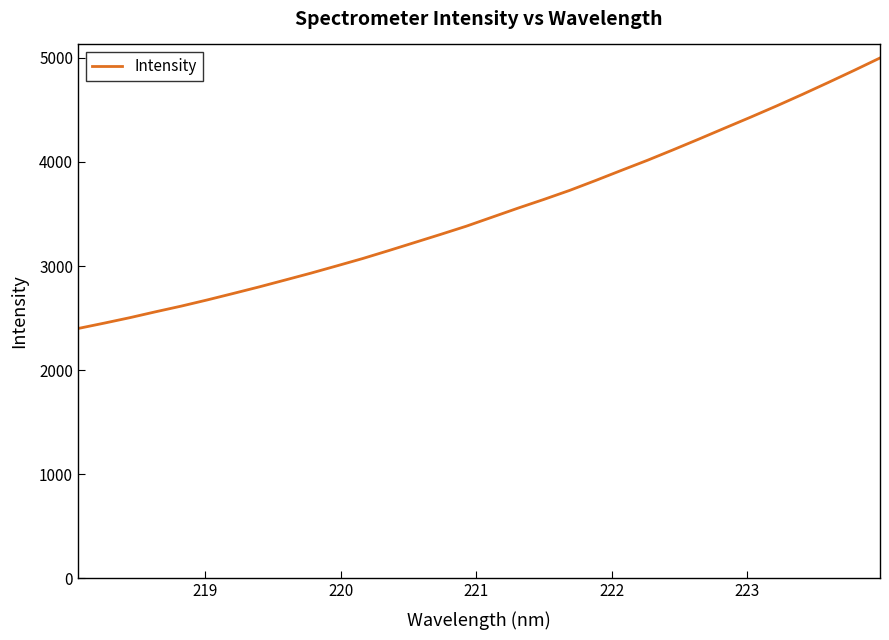

What is the minimum value shown in the chart?

2399.7